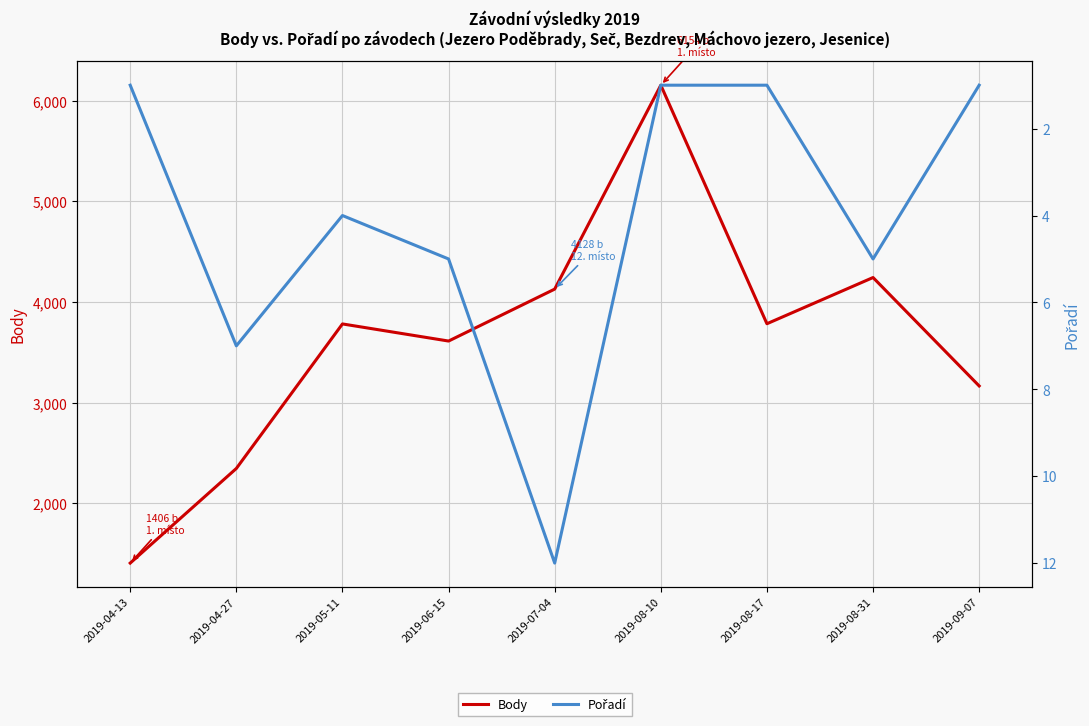

What position from the right is 2019-08-10?

4